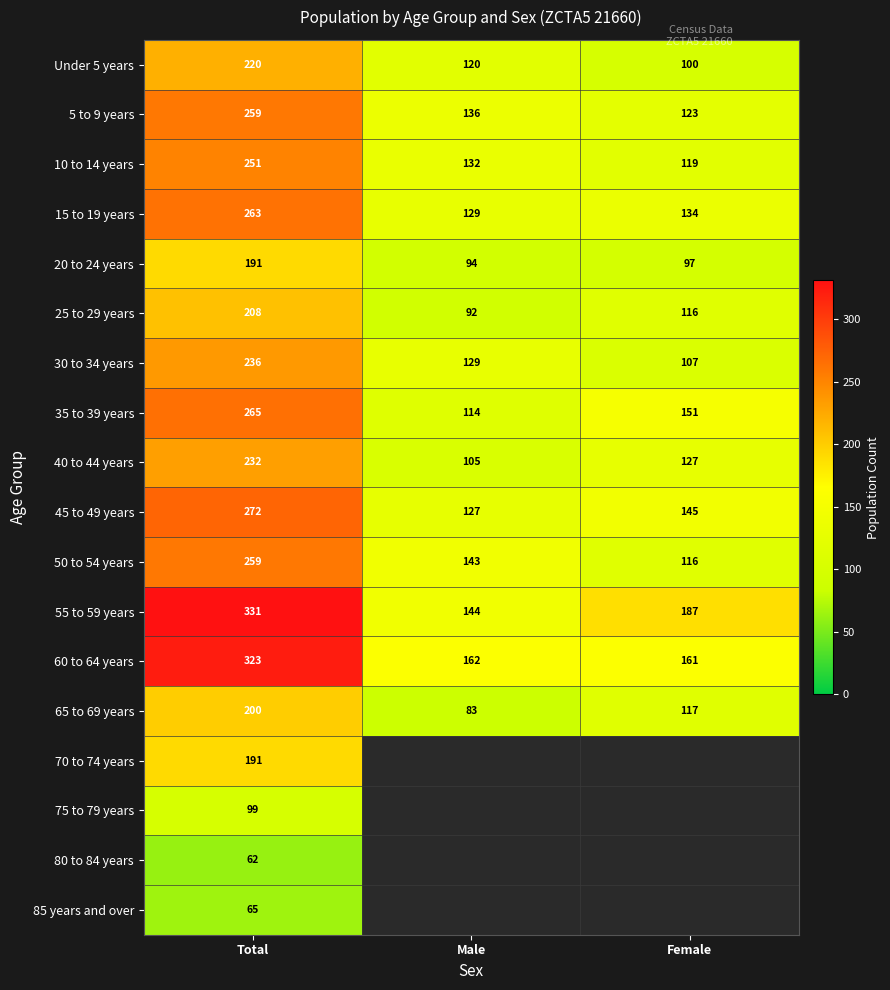

Count the number of data series in this chart.

18